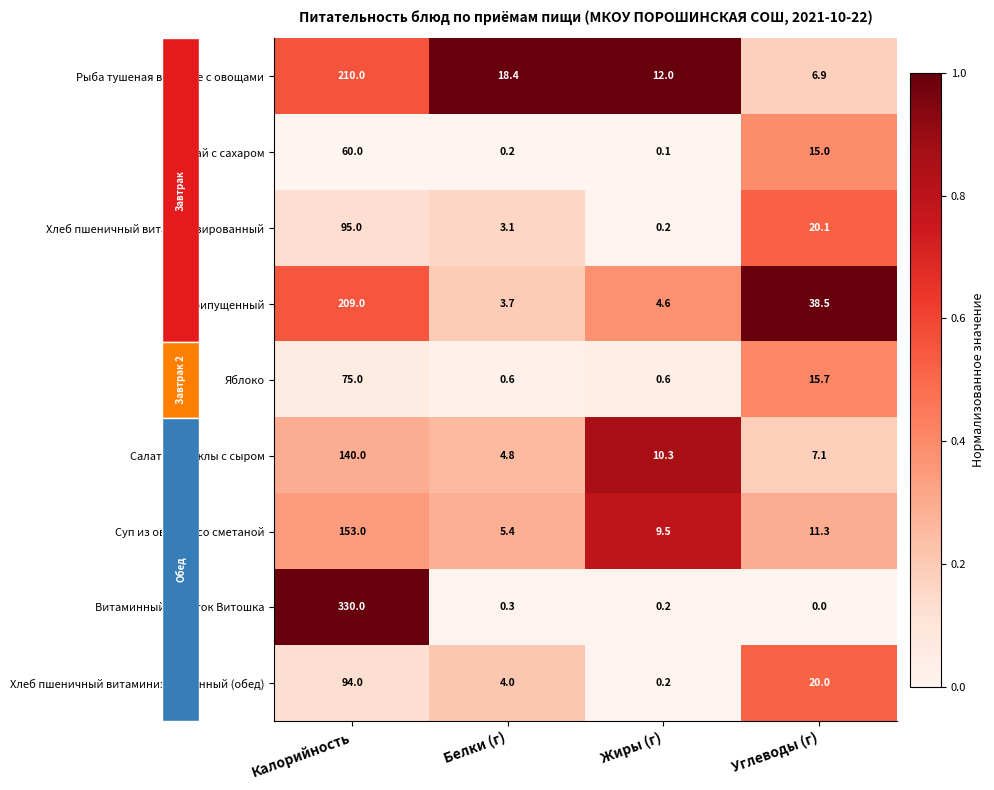

What is the difference between the highest and lowest values at Углеводы (г)?

38.5